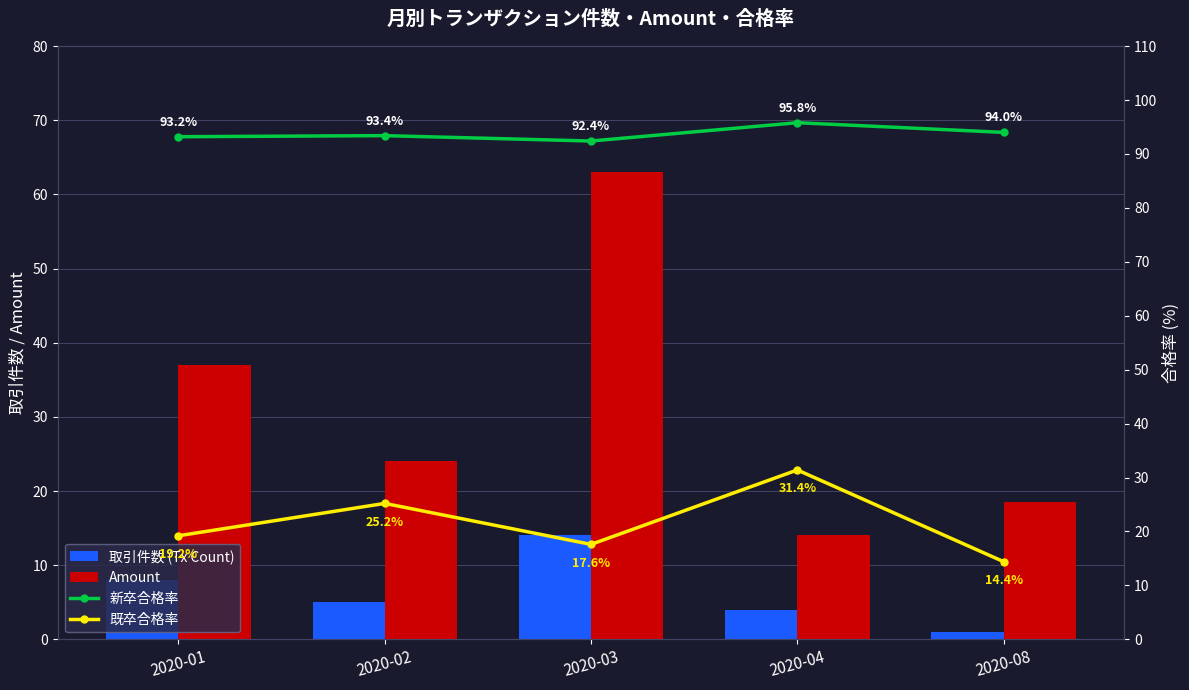

Does the chart contain stacked bars?

No